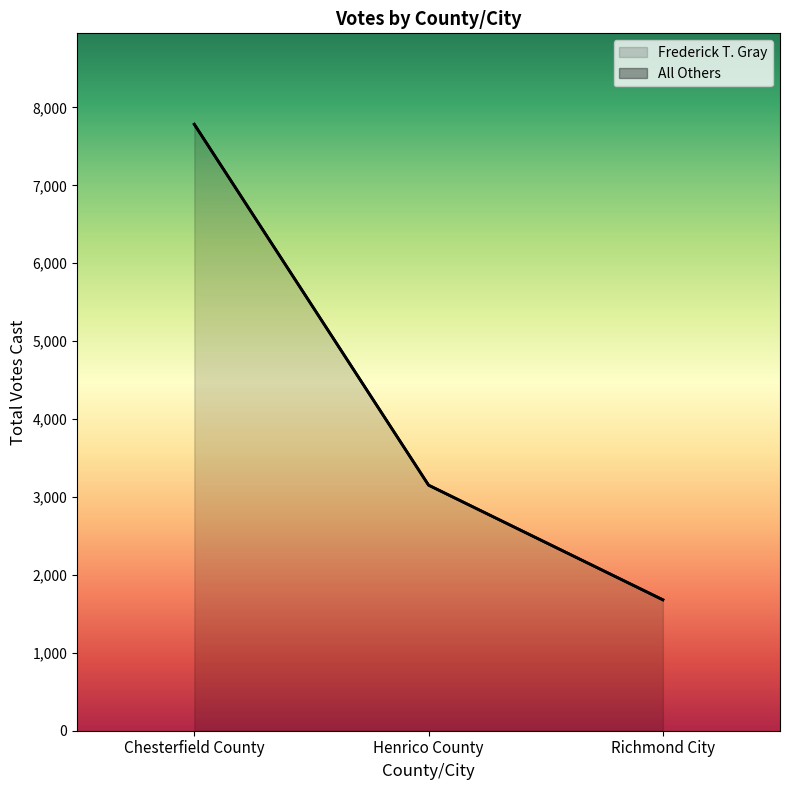

Is it true that the value at Richmond City is 1680?

True